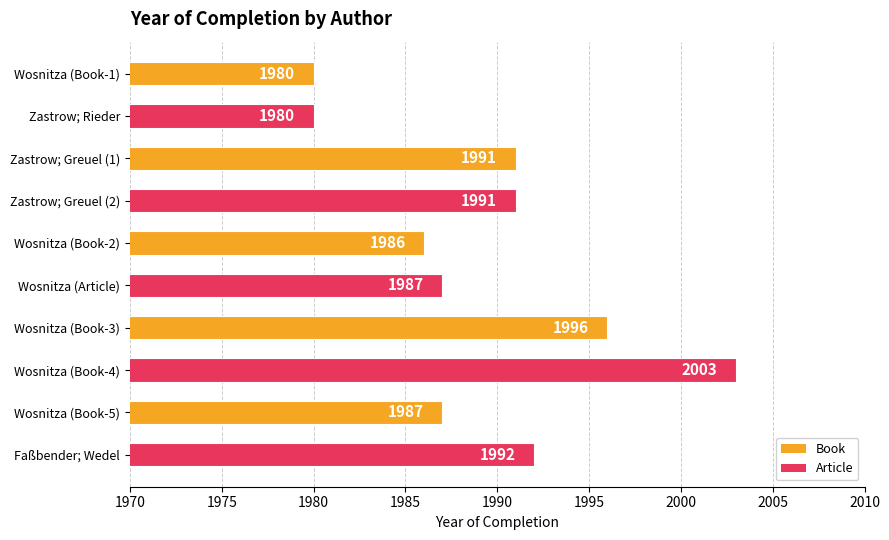

What value does the data have at Wosnitza (Book-5)?

1987